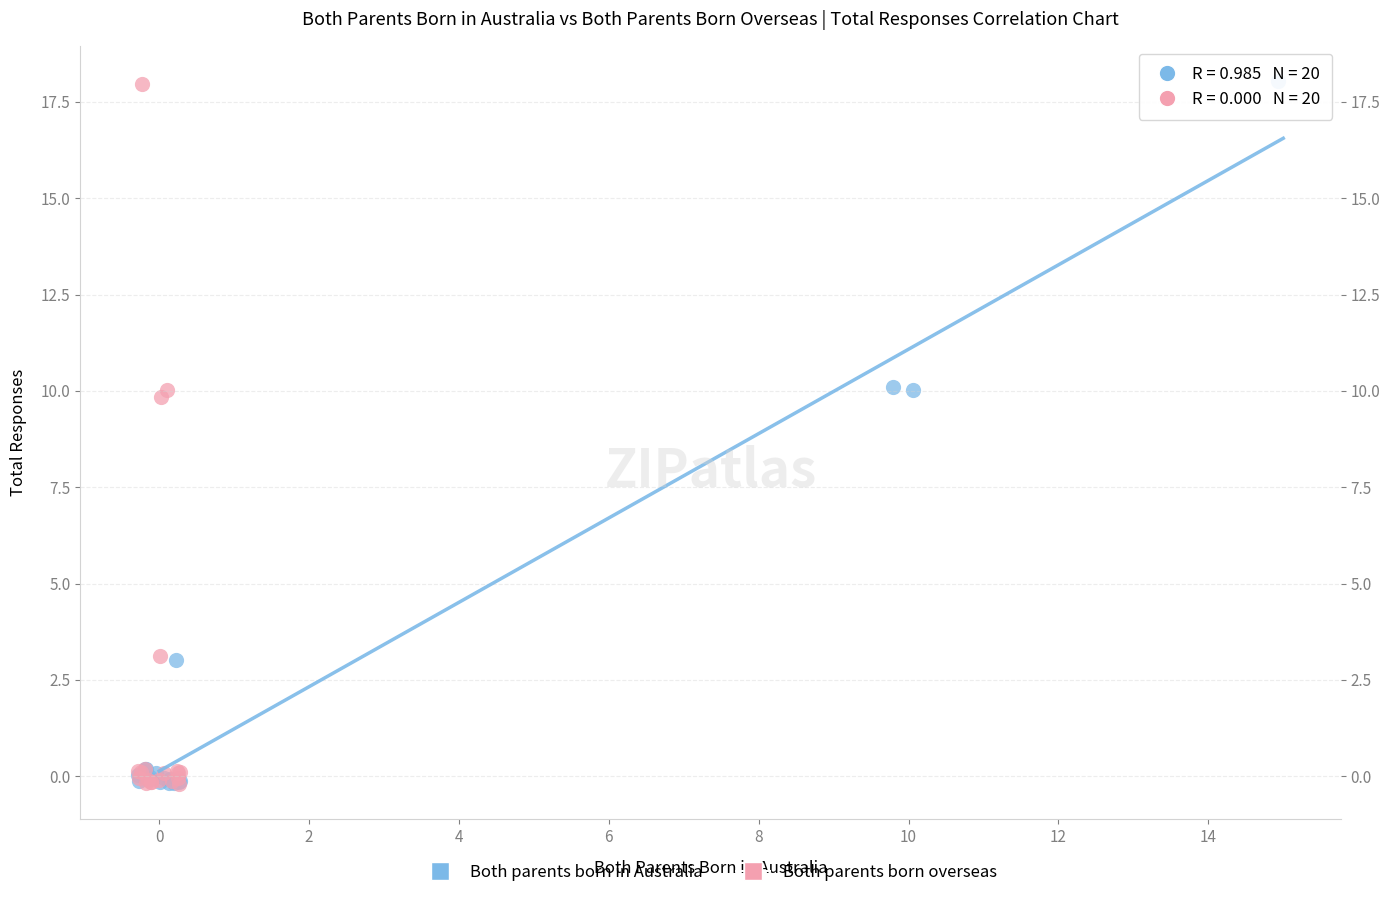

Which series has the widest spread of Y values?

Both parents born in Australia